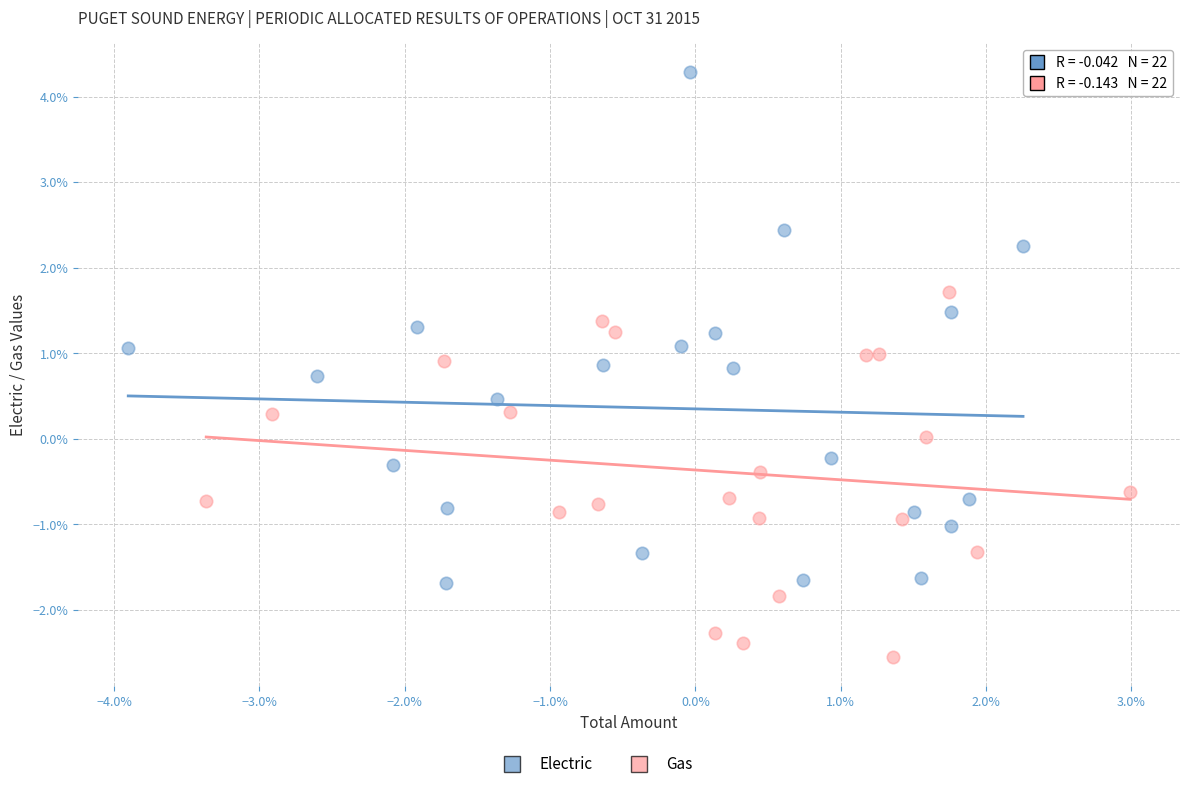

Which series reaches the maximum Y coordinate?

Electric